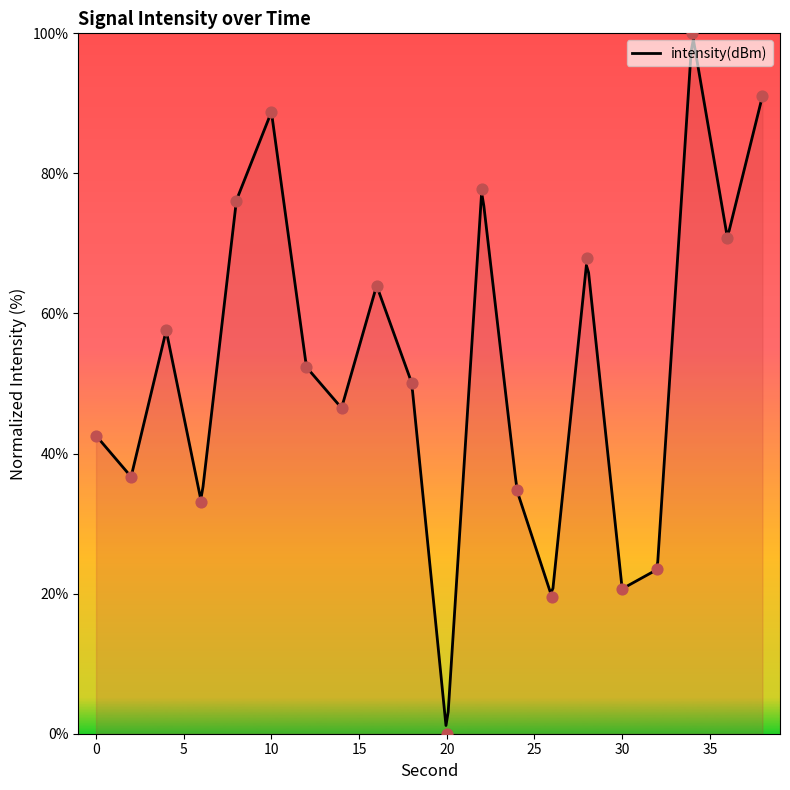

Between 16 and 14, which is larger?

16